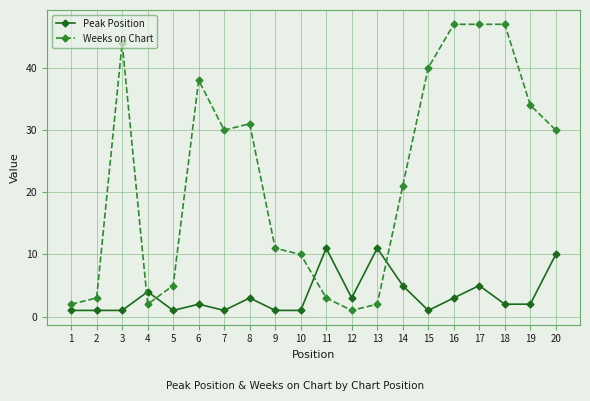

Reading left to right, what are all the values shown in this chart?

Peak Position: 1	1	1	4	1	2	1	3	1	1	11	3	11	5	1	3	5	2	2	10
Weeks on Chart: 2	3	44	2	5	38	30	31	11	10	3	1	2	21	40	47	47	47	34	30